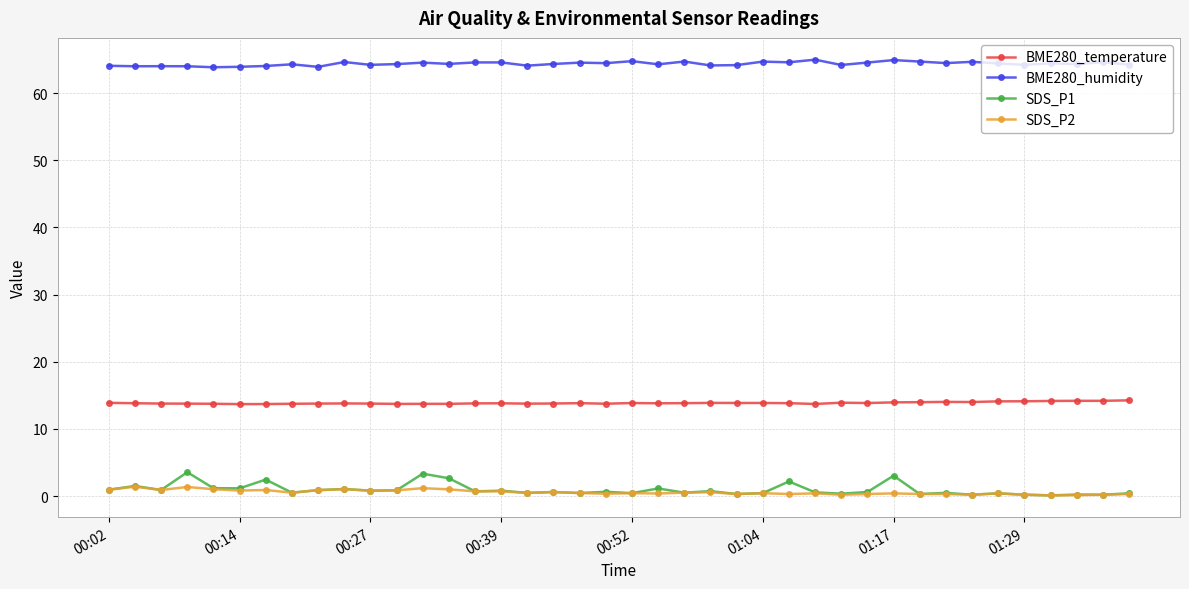

Which series has the largest total across all categories?

BME280_humidity